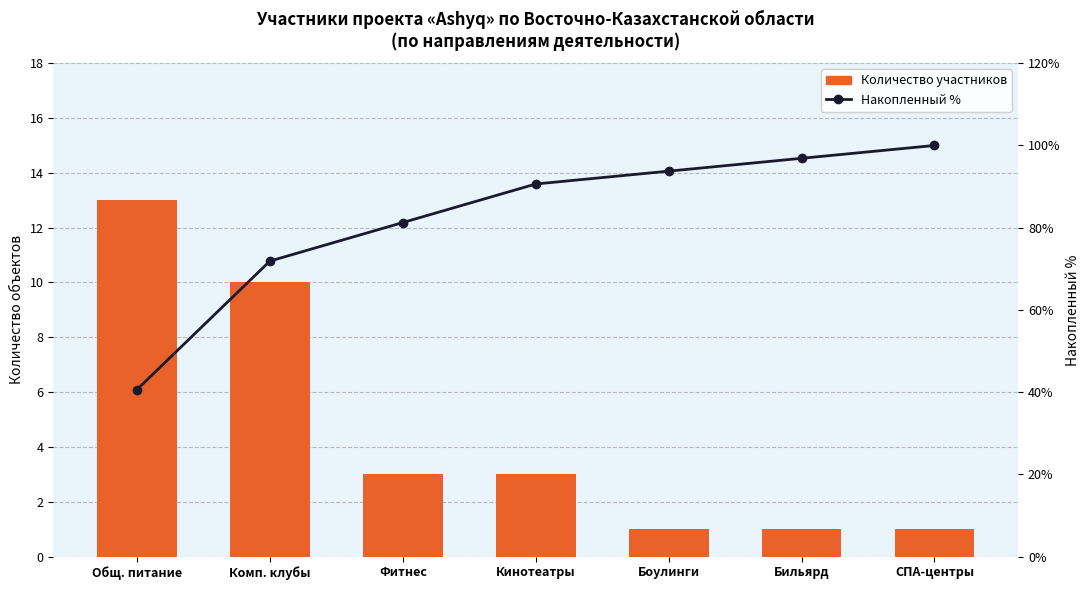

Which series has the largest total across all categories?

Накопленный % от общего